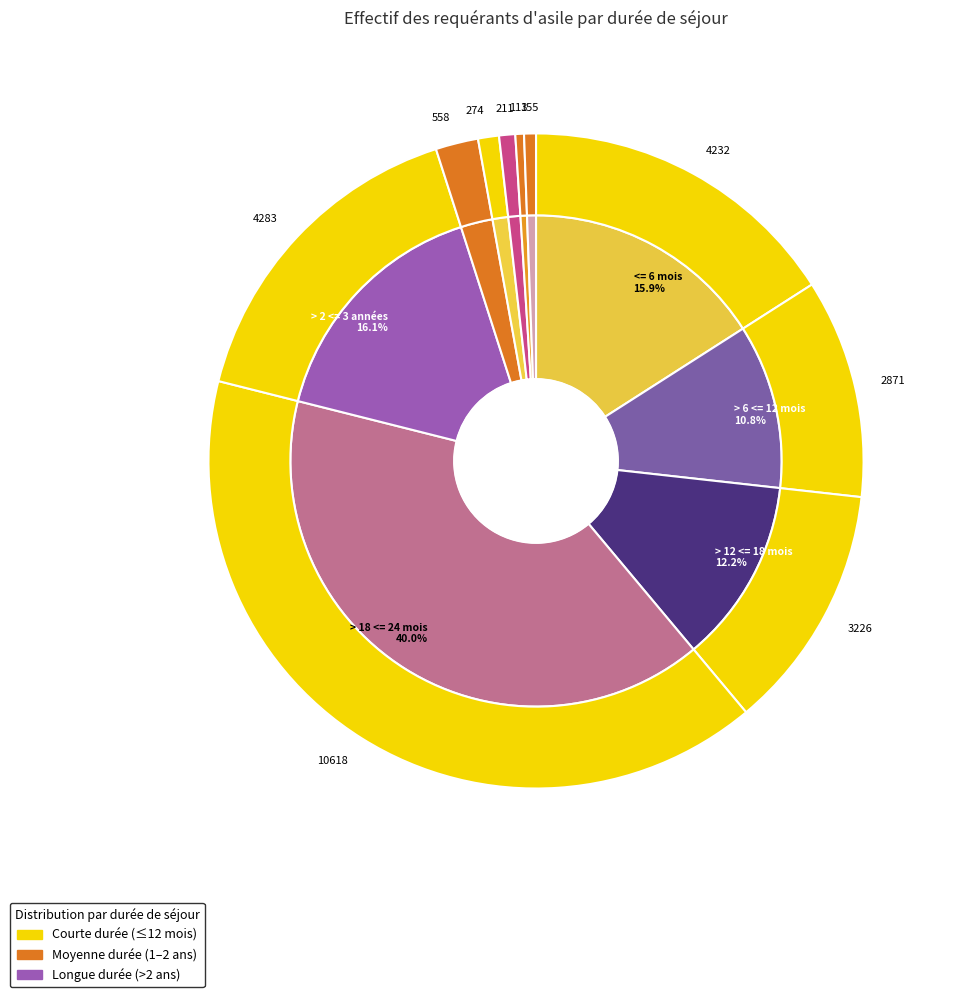

Is > 18 <= 24 mois the majority of the pie?

No